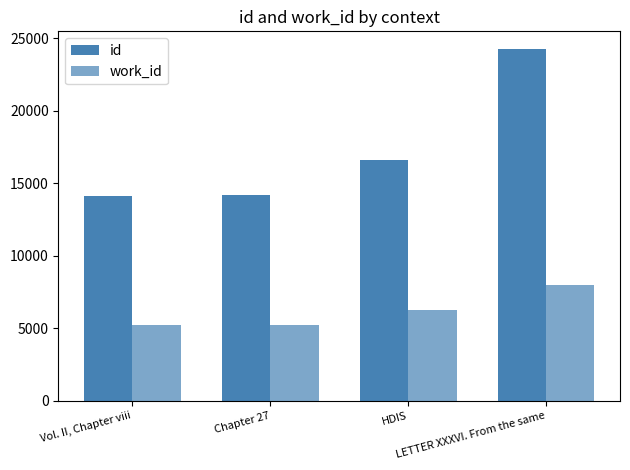

Which series has the largest range (max minus min)?

id